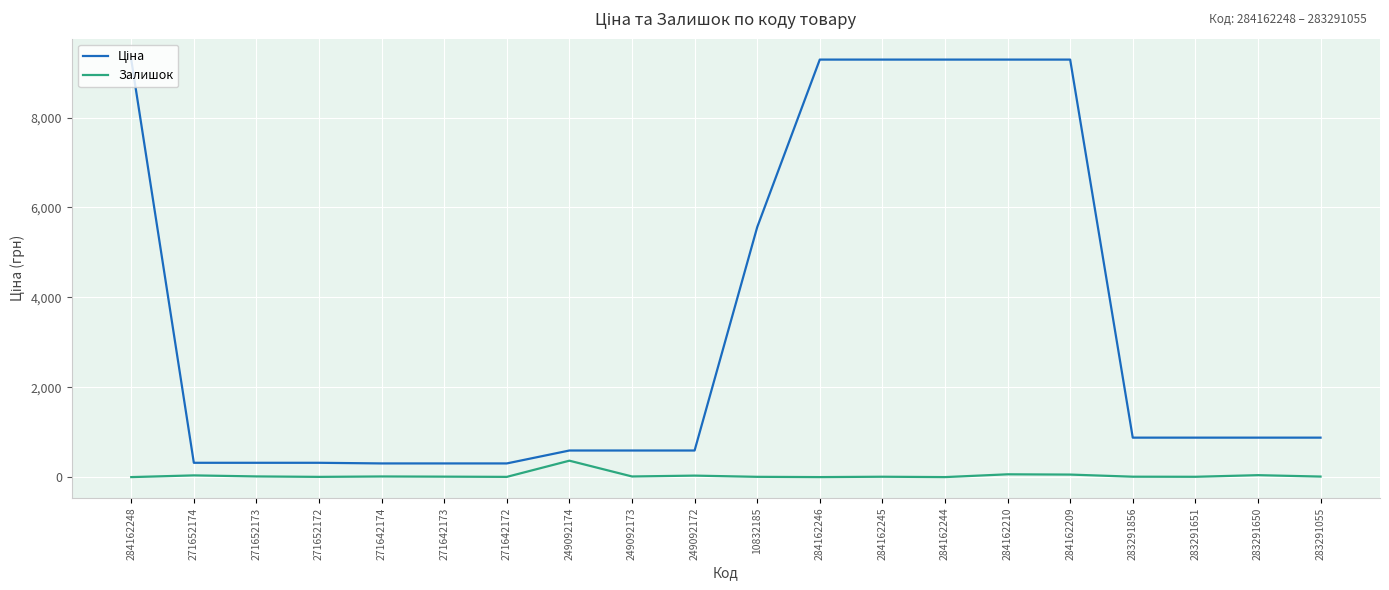

What is the maximum value shown in the chart?

9290.5